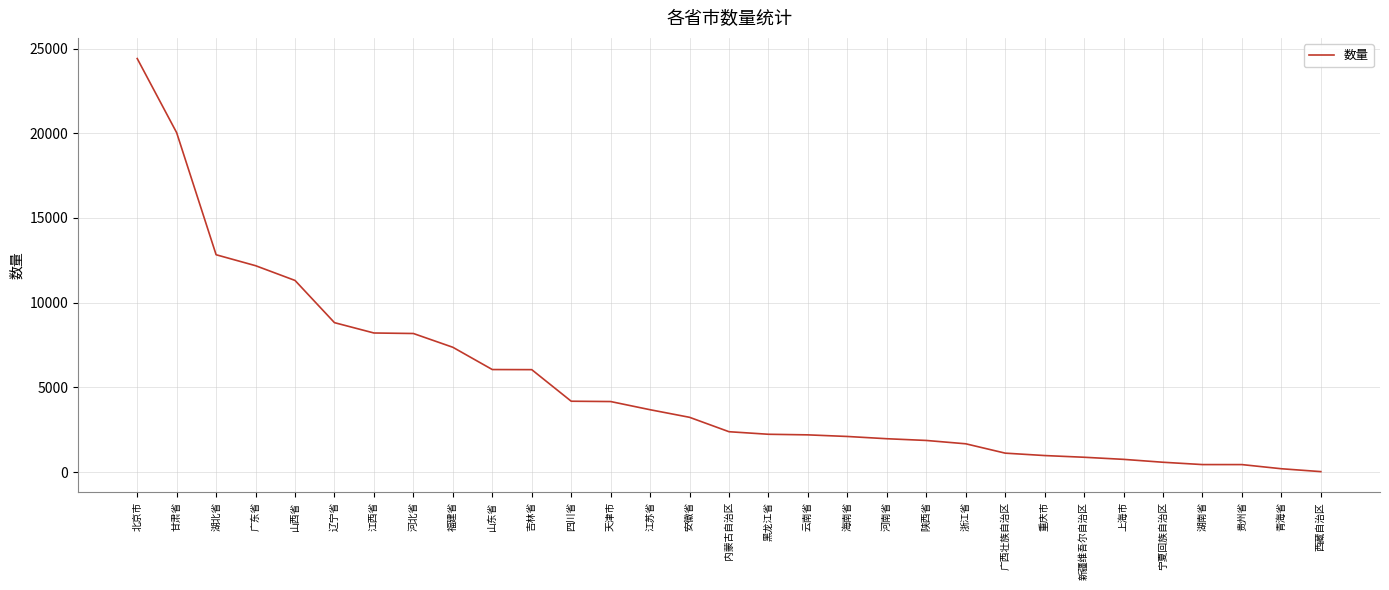

What is the change in value from 福建省 to 四川省?

-3185